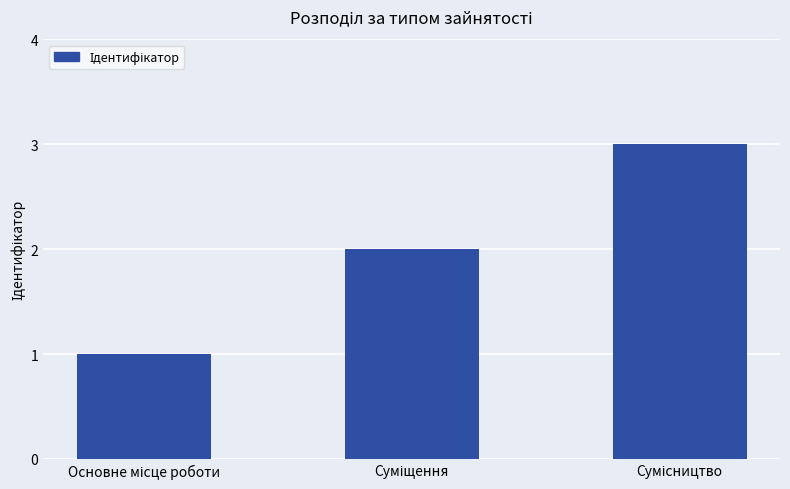

What is the maximum value shown in the chart?

3